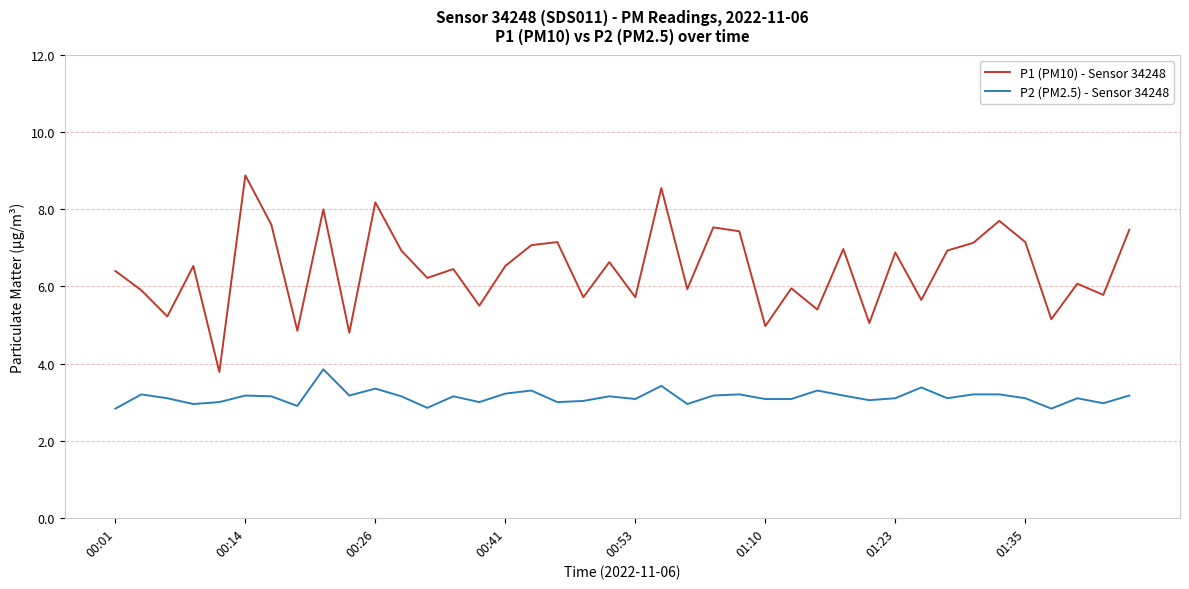

Count the number of categories in the chart.

40